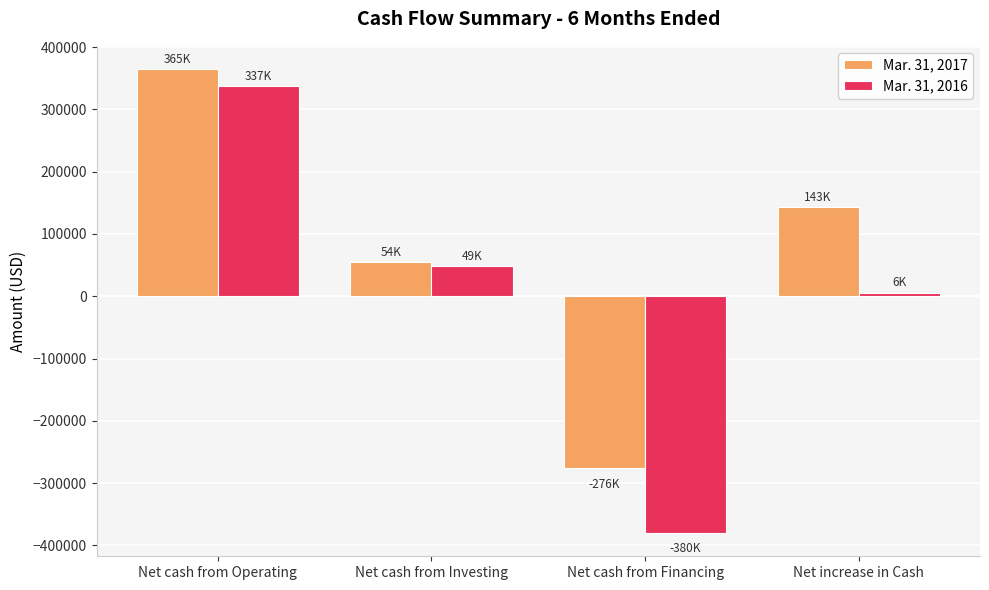

Reading left to right, what are all the values shown in this chart?

Mar. 31, 2017: Net cash from Operating=364652	Net cash from Investing=54410	Net cash from Financing=-275935	Net increase in Cash=143127
Mar. 31, 2016: Net cash from Operating=336989	Net cash from Investing=48947	Net cash from Financing=-380105	Net increase in Cash=5831